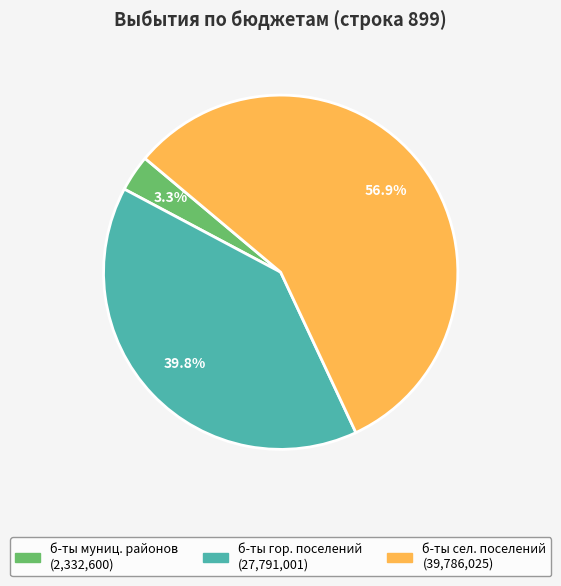

Does any single category account for the majority?

Yes